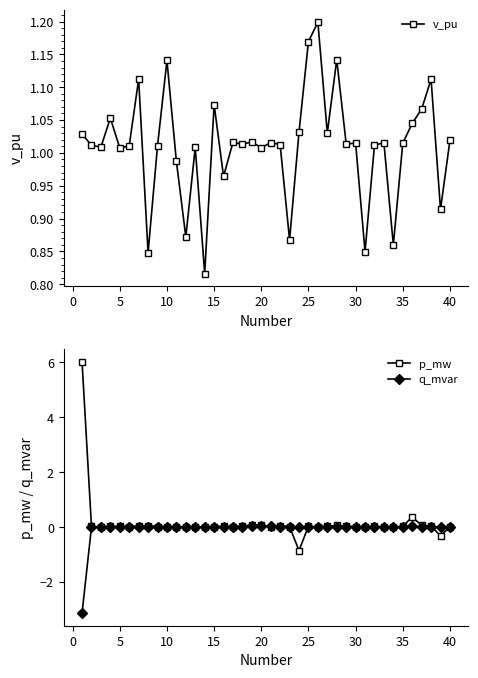

At how many categories does at least one series exceed 0?

40